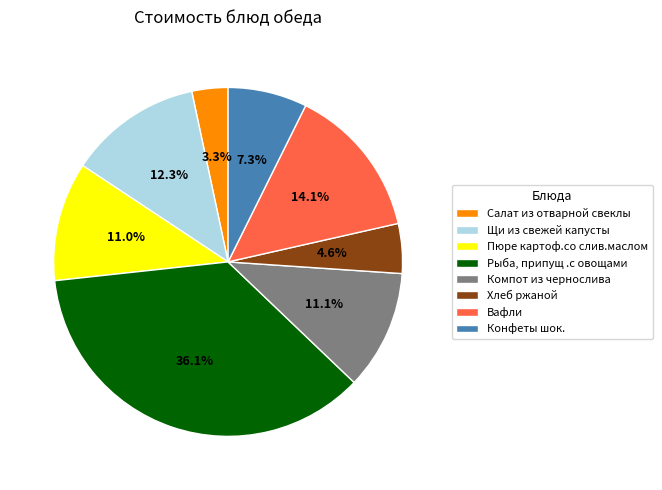

Rank the categories by value from lowest to highest.

Салат из отварной свеклы, Хлеб ржаной, Конфеты шок., Пюре картоф.со слив.маслом, Компот из чернослива, Щи из свежей капусты, Вафли, Рыба, припущ .с овощами